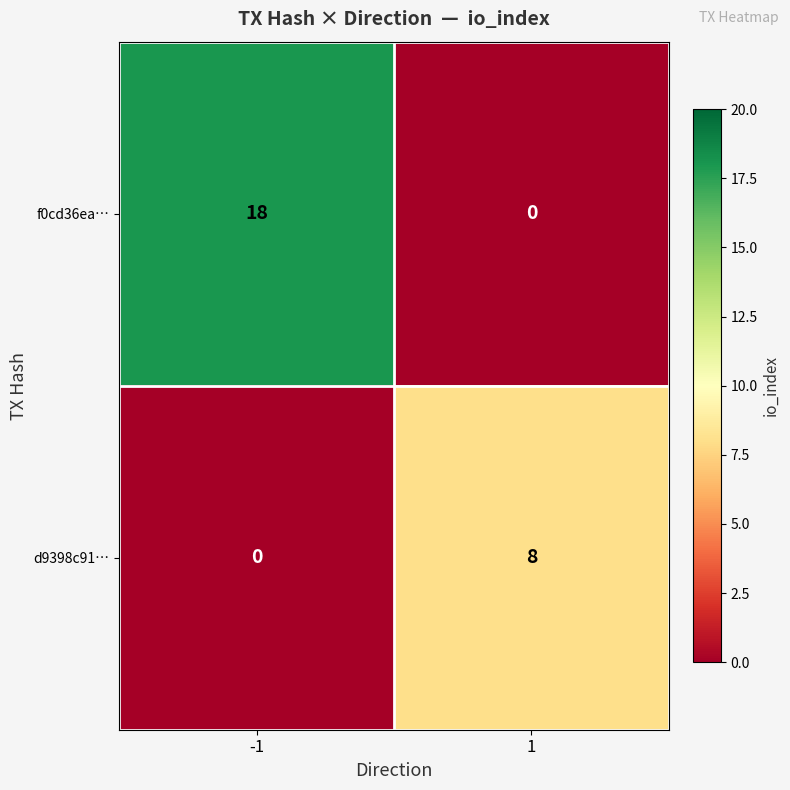

List the series in order of their peak value, highest first.

f0cd36ea…, d9398c91…